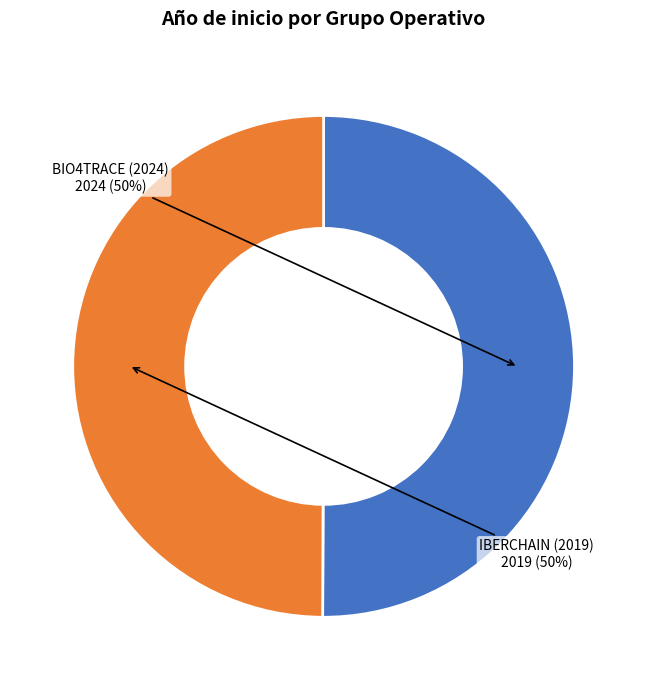

Combined, do BIO4TRACE (2024) and IBERCHAIN (2019) account for over 50%?

Yes